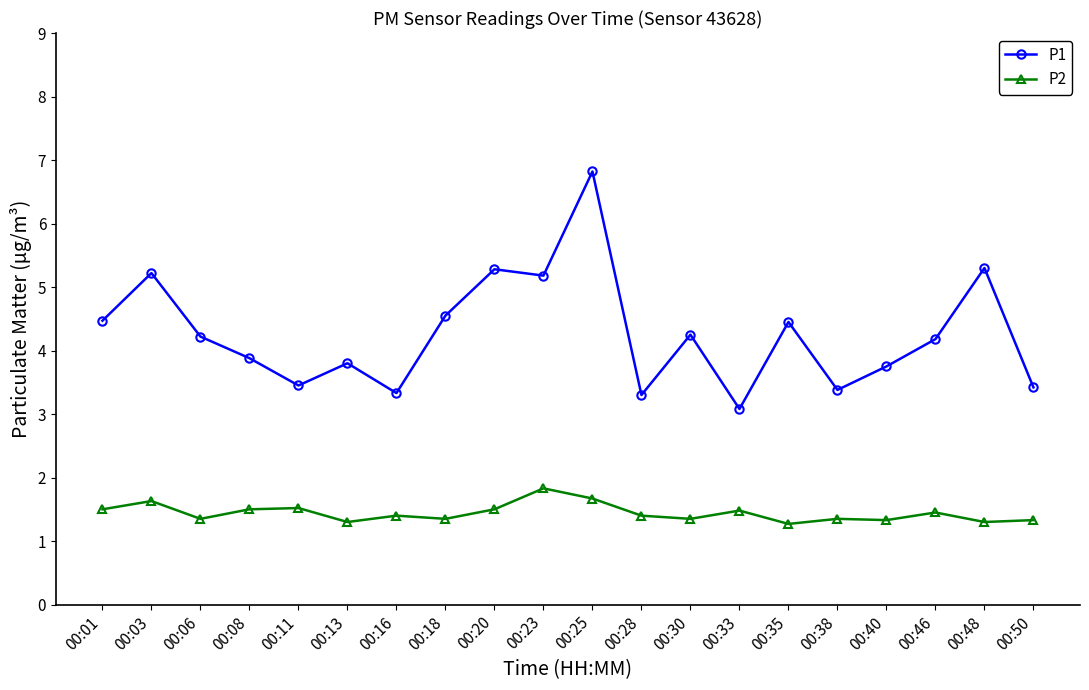

Which series changed the most between 00:01 and 00:06?

P1